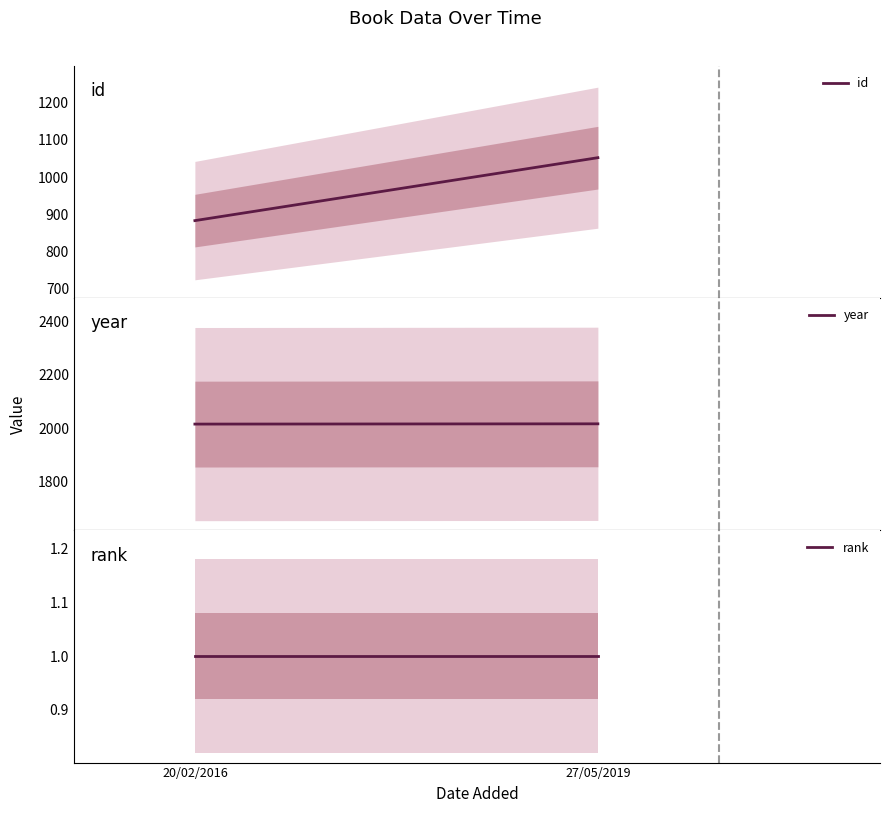

What is the value of the id point at the 2nd from the left?

1052